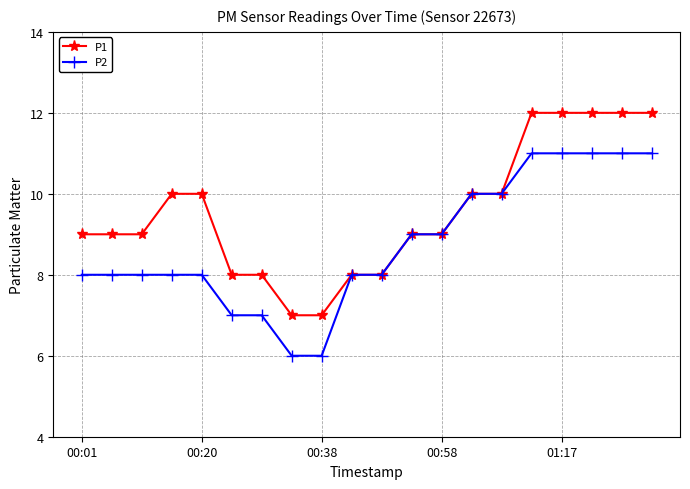

List the series in order of their peak value, highest first.

P1, P2